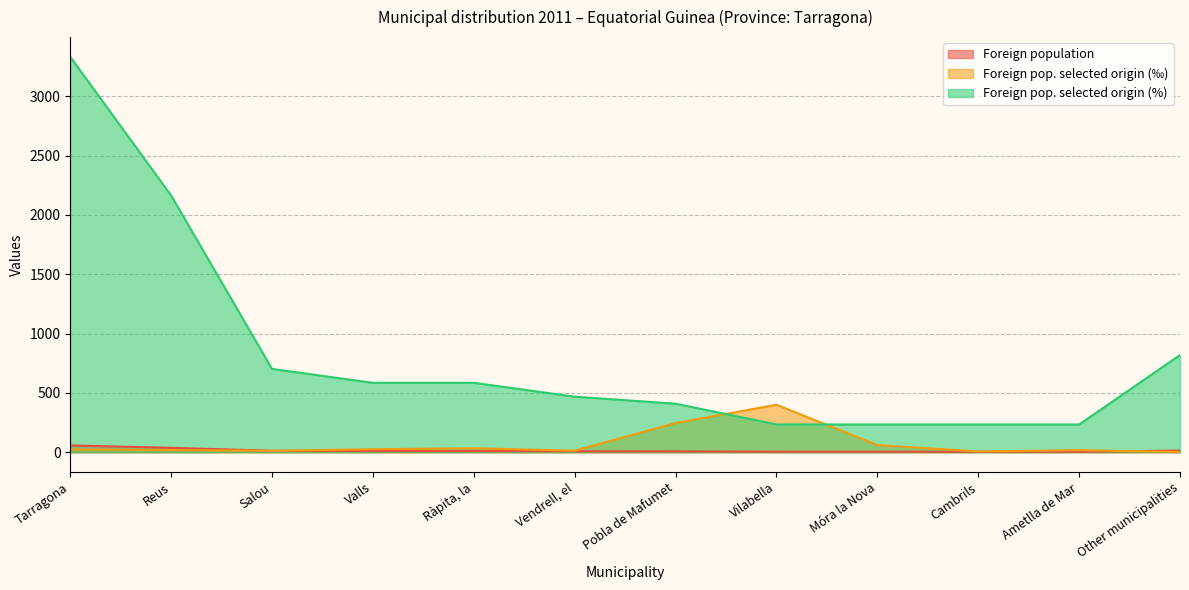

What are all the series names shown in the legend?

Foreign population, Foreign pop. selected origin (‰), Foreign pop. selected origin (%)